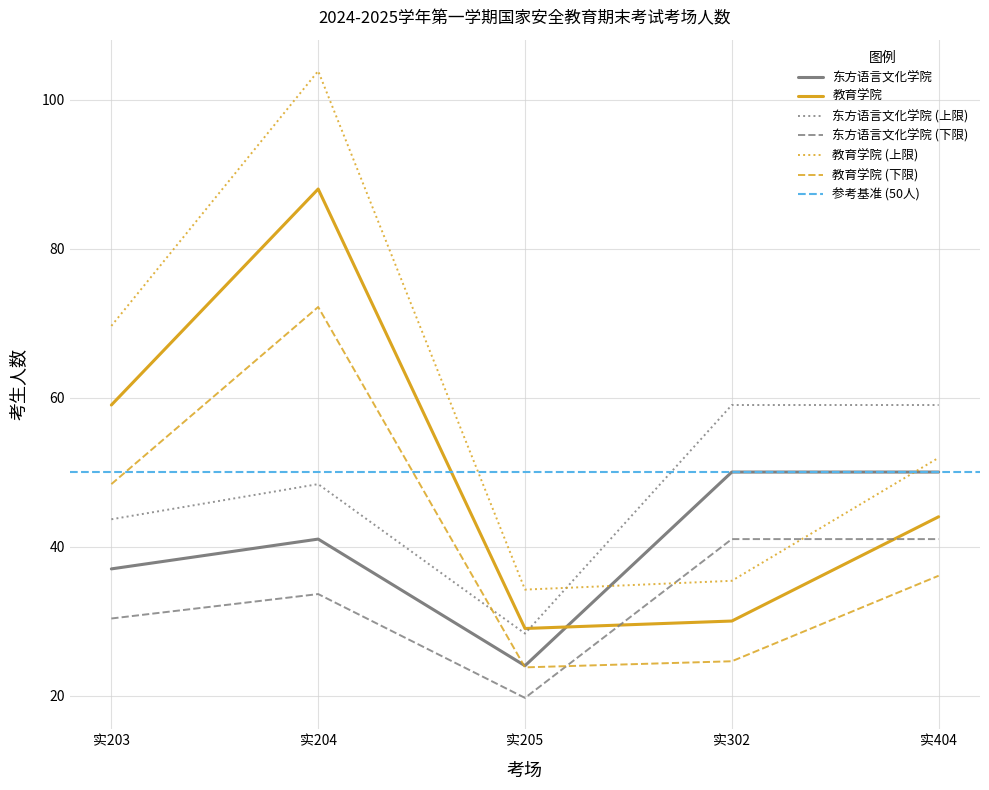

True or false: 教育学院 (上限) has a value of 174.8 at 实204.

False